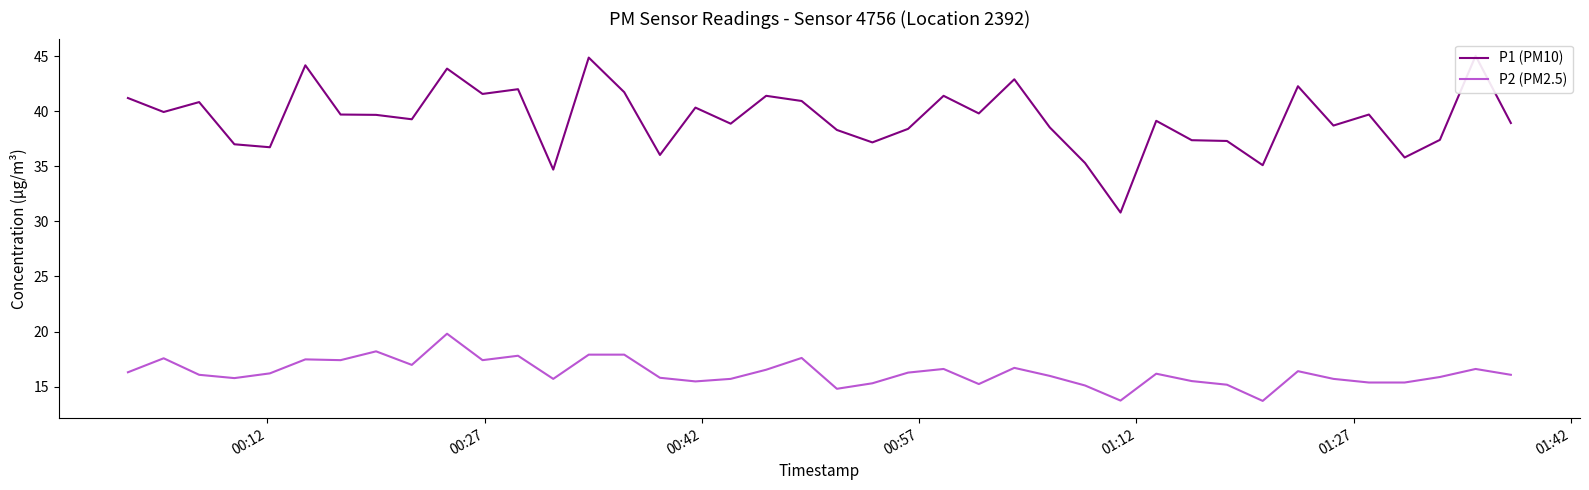

What is the difference between the maximum and minimum values in the P1 (PM10) series?

14.2